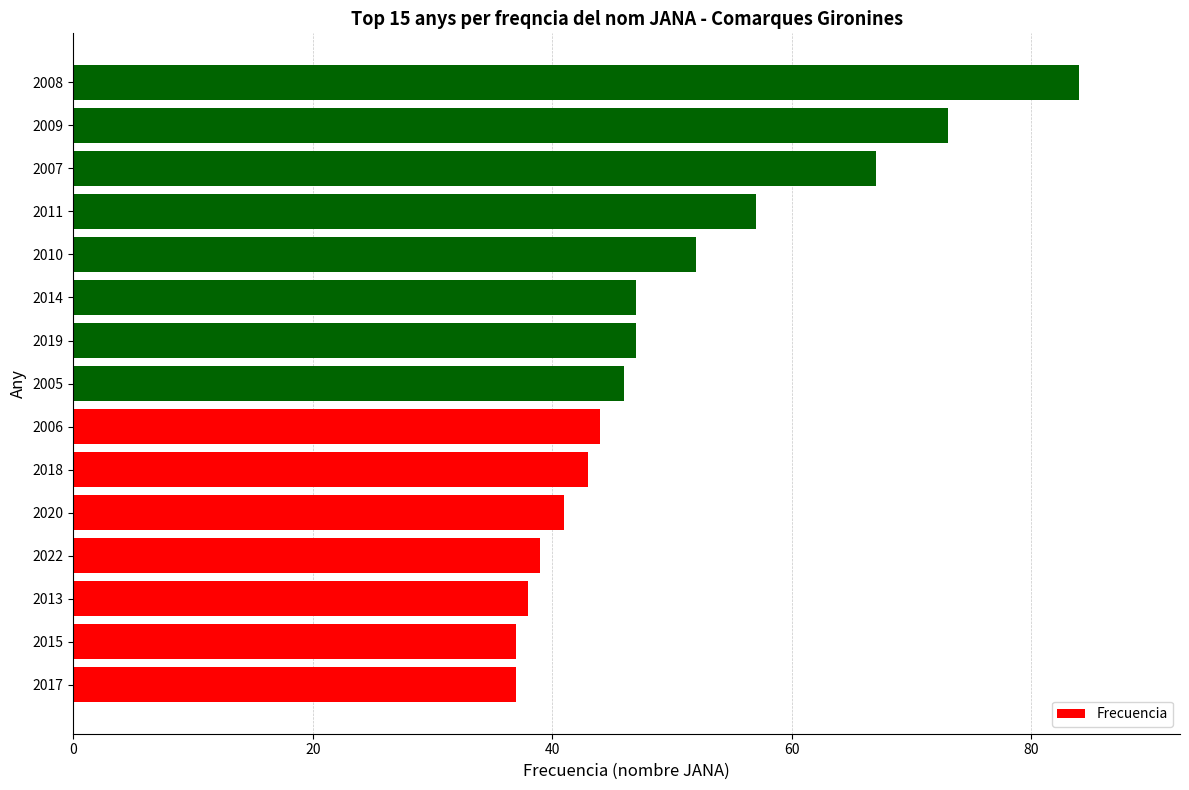

What is the average value?

50